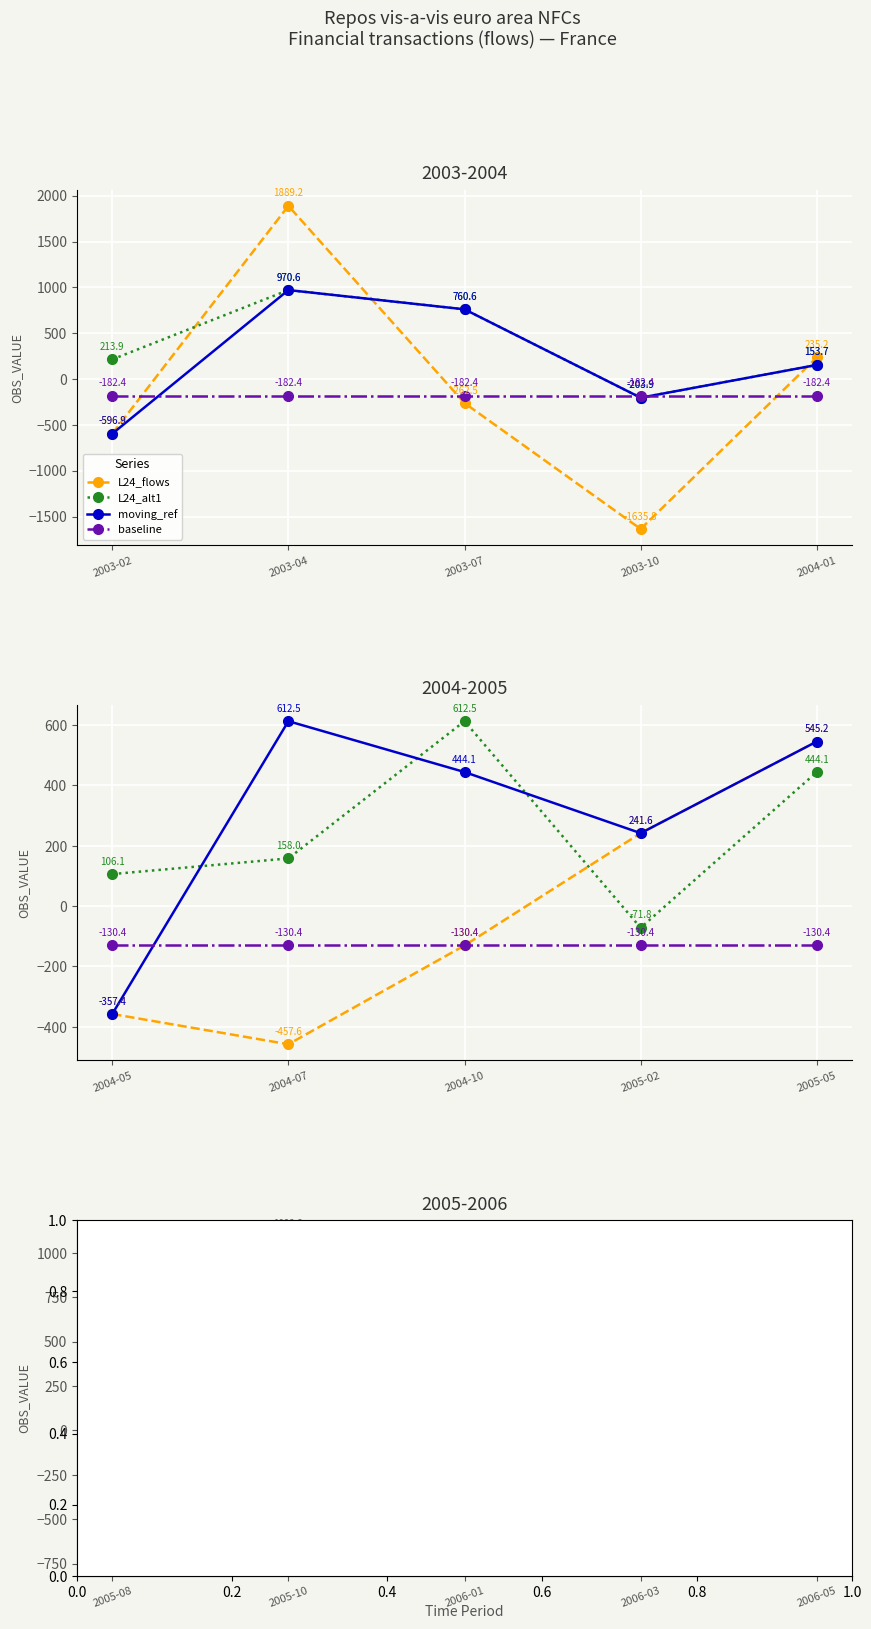

True or false: L24_alt1 has a value of -900.6 at 2005-08.

False